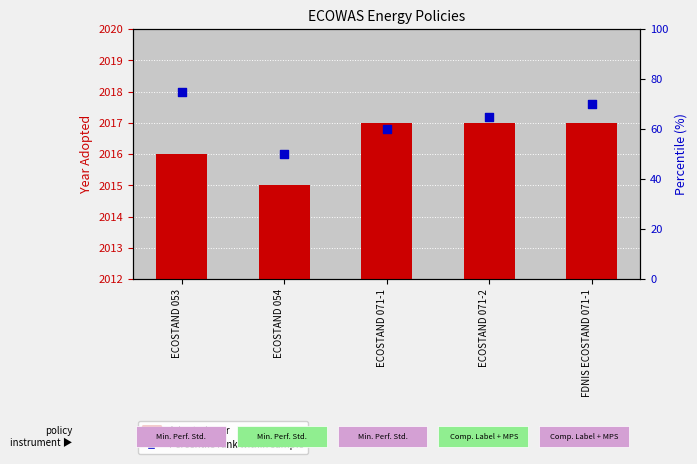

At how many categories does at least one series exceed 948?

5